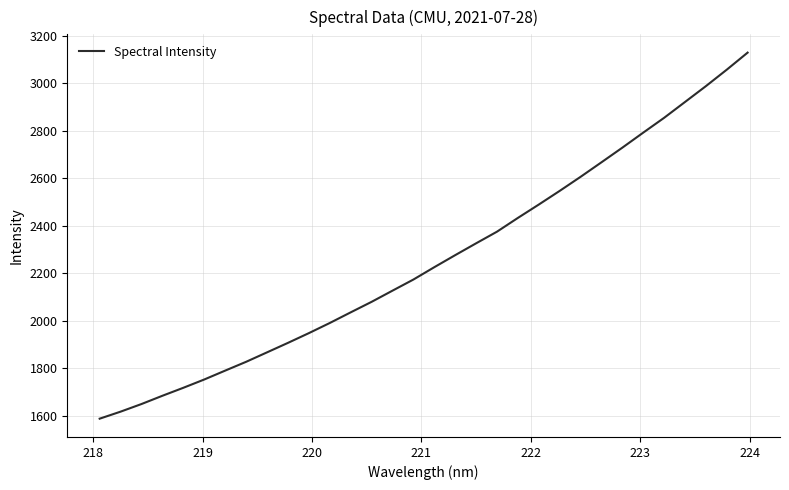

What is the difference between the maximum and minimum values?

1542.8